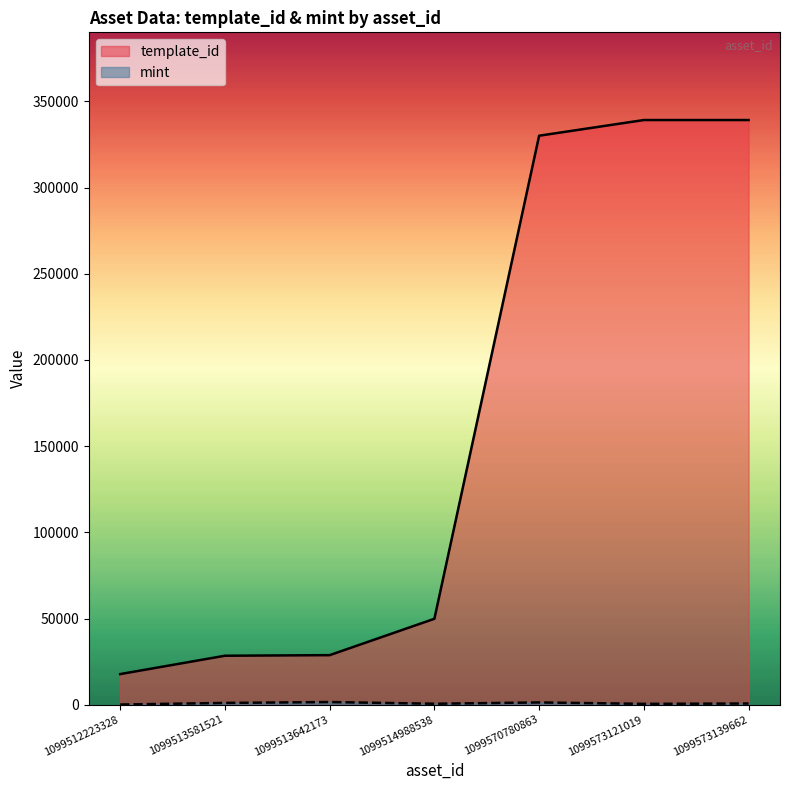

What is the average value of the mint series?

809